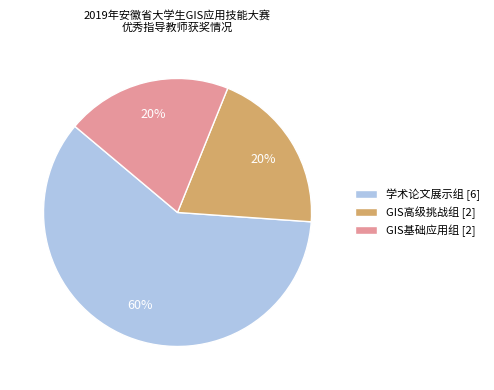

True or false: 学术论文展示组 [6] accounts for 60% of the total.

True